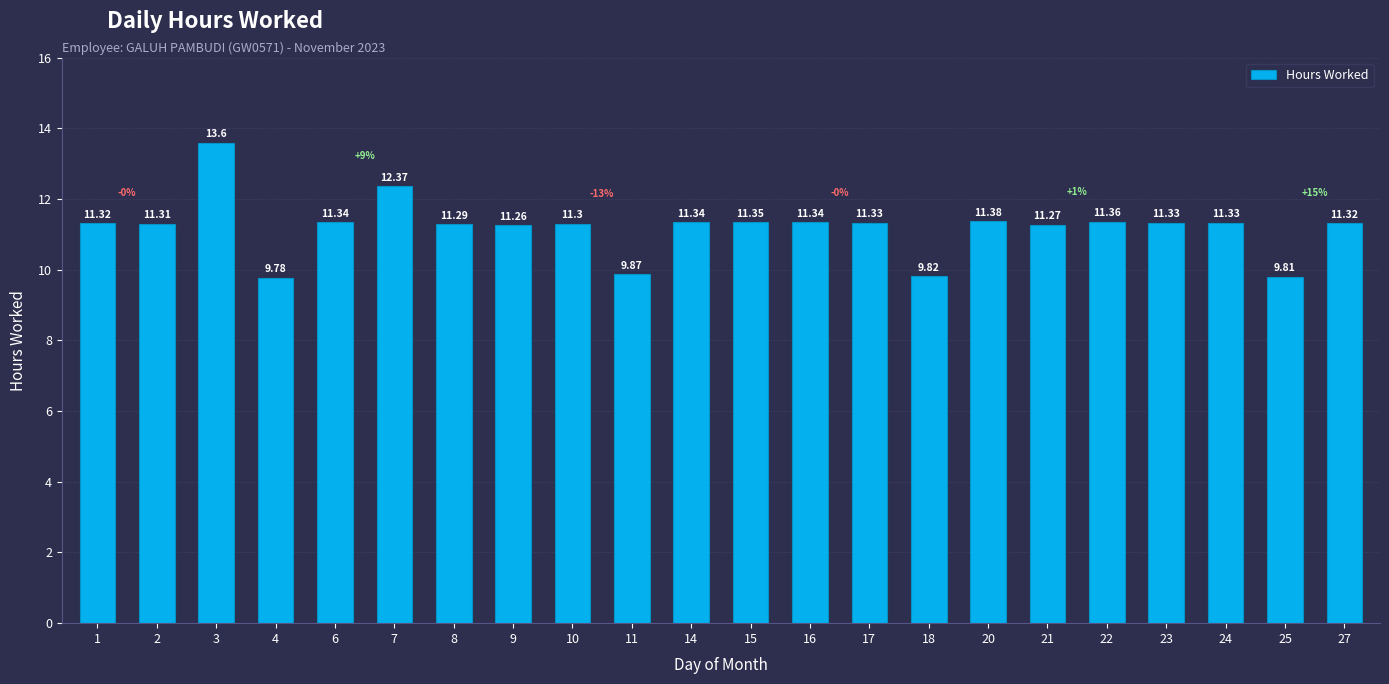

What is the smallest value displayed?

9.8